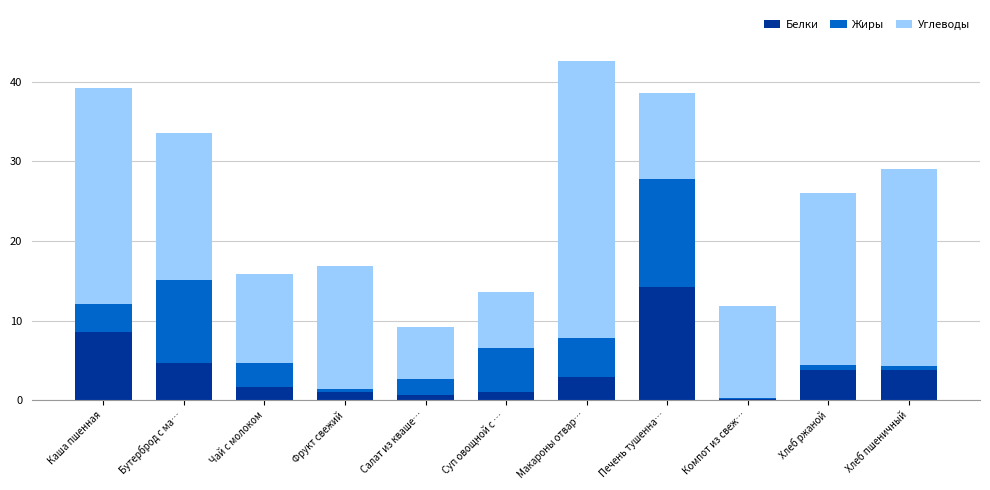

At which category is the sum across all series the highest?

Макароны отвар…